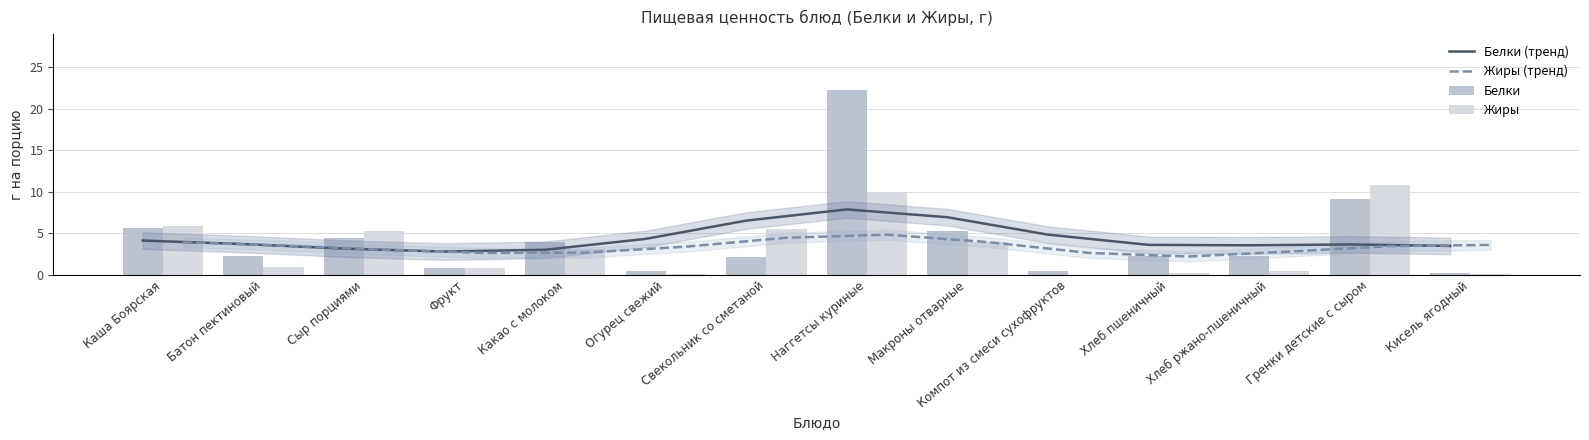

Is the value of Жиры (тренд) at Какао с молоком greater than the value of Белки at Гренки детские с сыром?

No